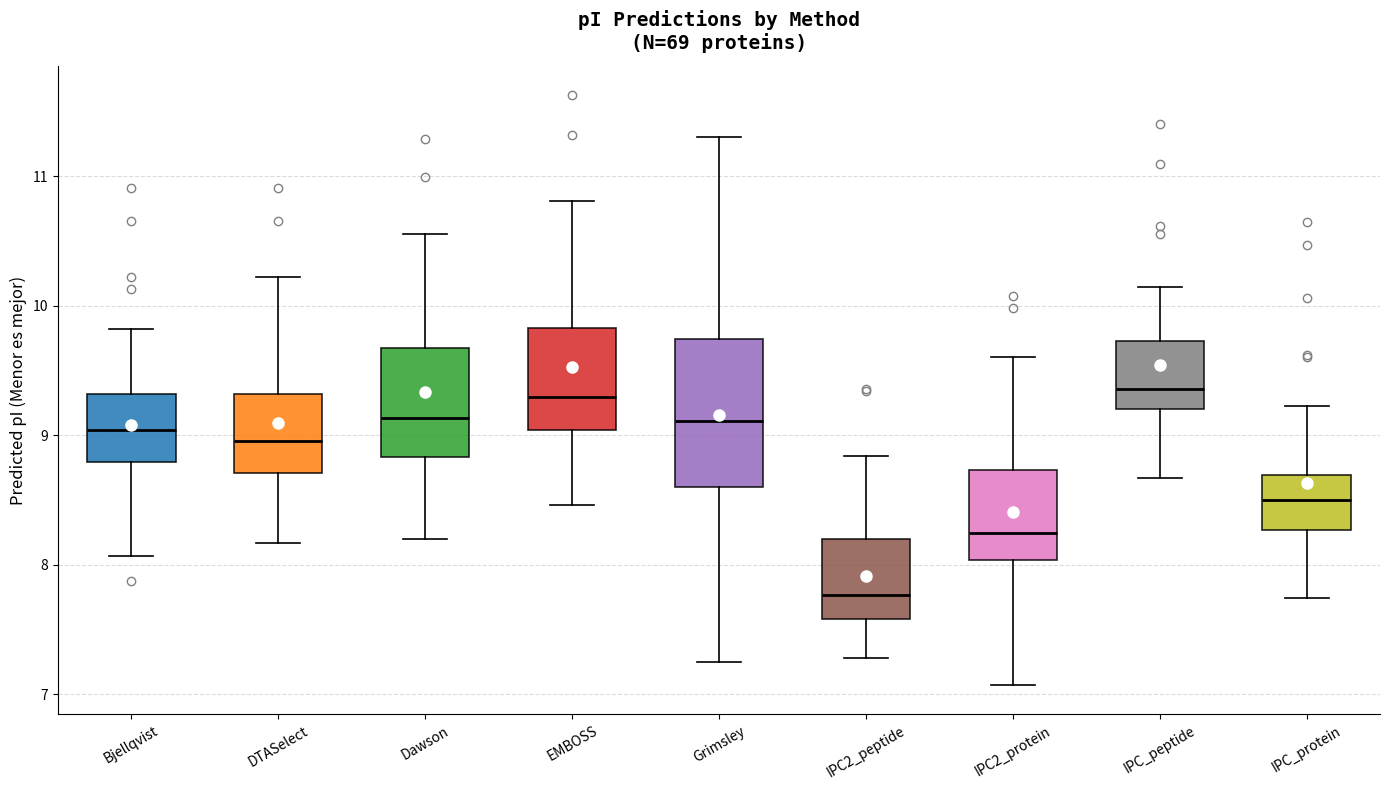

Which box has the lowest median line?

IPC2_peptide